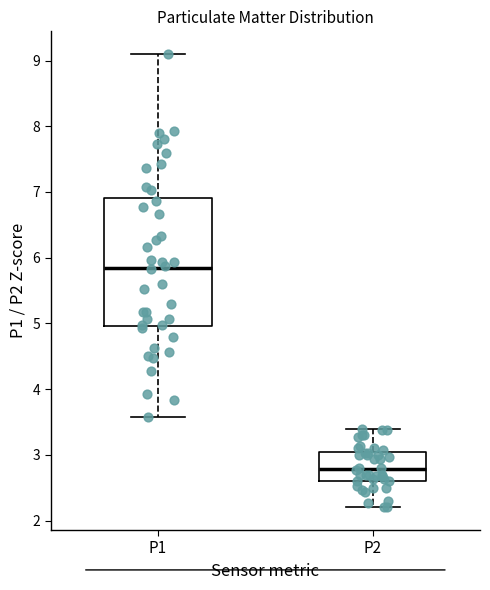

Reading left to right, read every box against the y-axis: the position of its median line, the range the box covers, and the ends of its whiskers. The values are not printed on the chart, so give them approximately, as read against the axis.

P1: median 5.9, box 5.0 to 6.9, whiskers 3.6 to 9.1
P2: median 2.8, box 2.6 to 3.0, whiskers 2.2 to 3.4